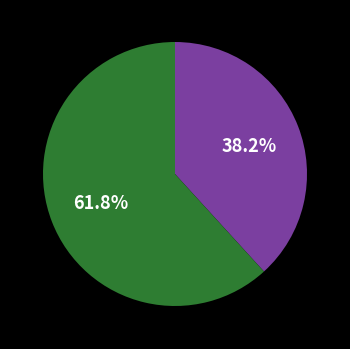

Is there any slice that represents more than half of the pie?

Yes